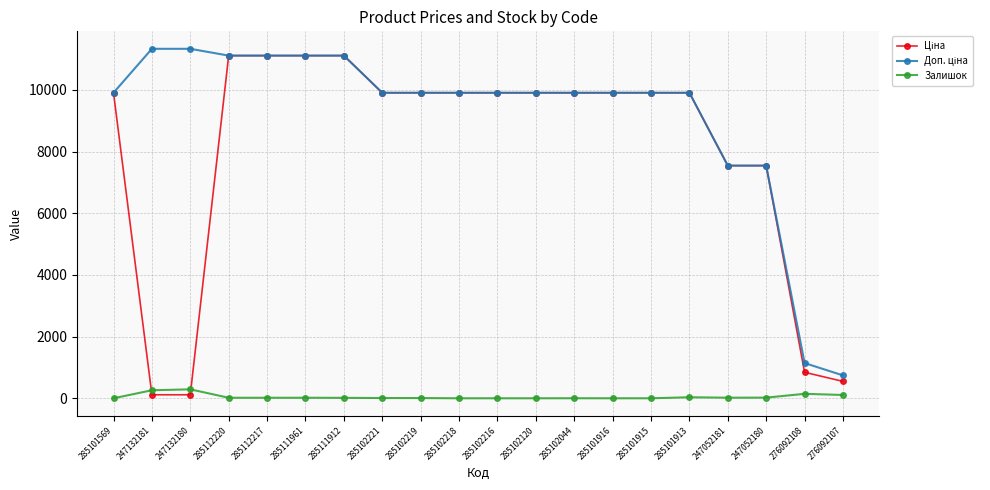

What is the maximum value shown in the chart?

11334.0